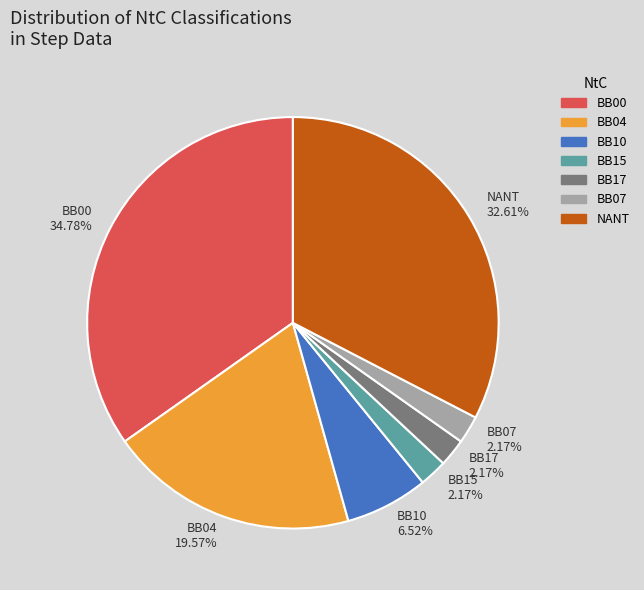

Is there any slice that represents more than half of the pie?

No